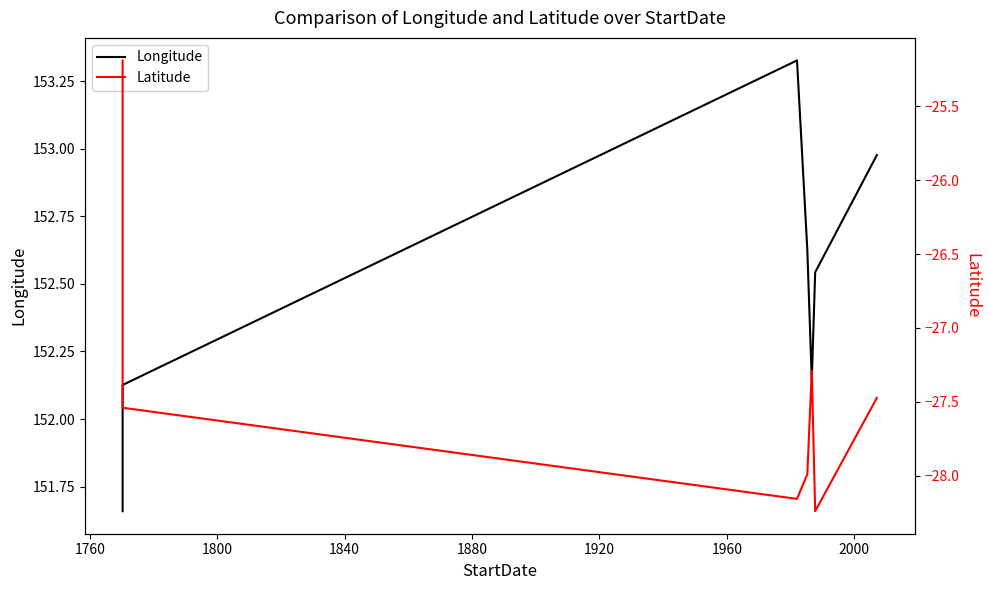

What is the difference between the highest and lowest values at 1960?

180.4